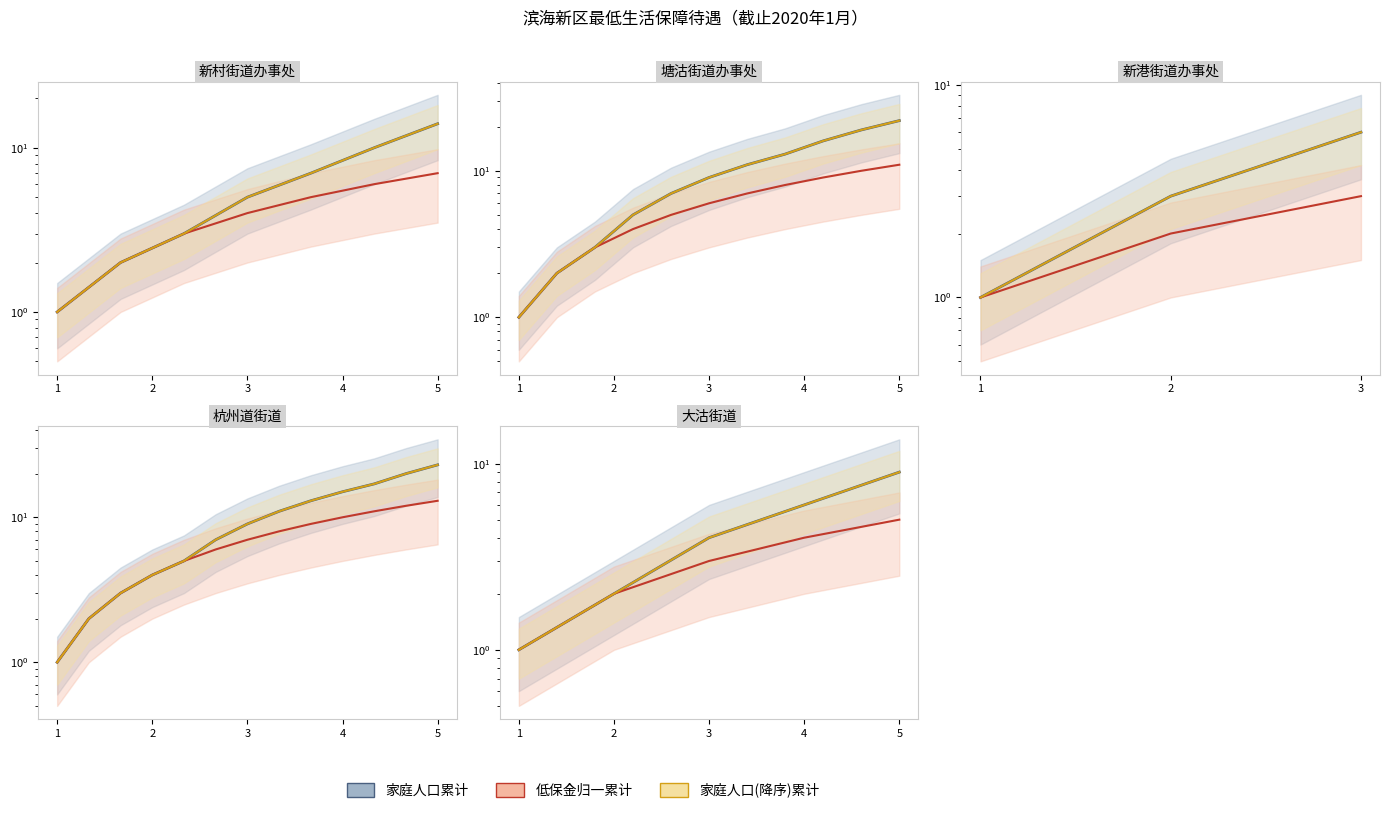

What is the sum of the 低保金归一累计 values at 2 and 1?

3